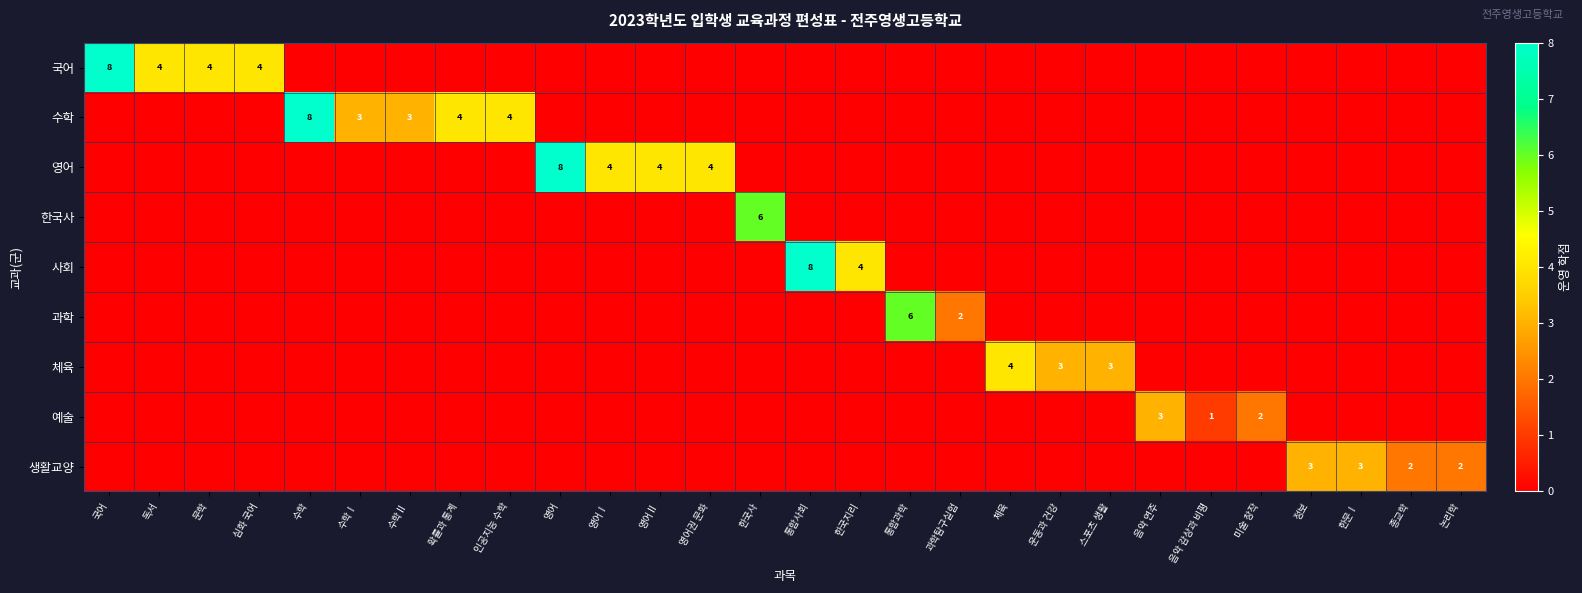

Rank the categories by 예술 value from lowest to highest.

국어, 독서, 문학, 심화 국어, 수학, 수학Ⅰ, 수학Ⅱ, 확률과 통계, 인공지능 수학, 영어, 영어Ⅰ, 영어Ⅱ, 영어권 문화, 한국사, 통합사회, 한국지리, 통합과학, 과학탐구실험, 체육, 운동과 건강, 스포츠 생활, 정보, 한문Ⅰ, 종교학, 논리학, 음악 감상과 비평, 미술 창작, 음악 연주